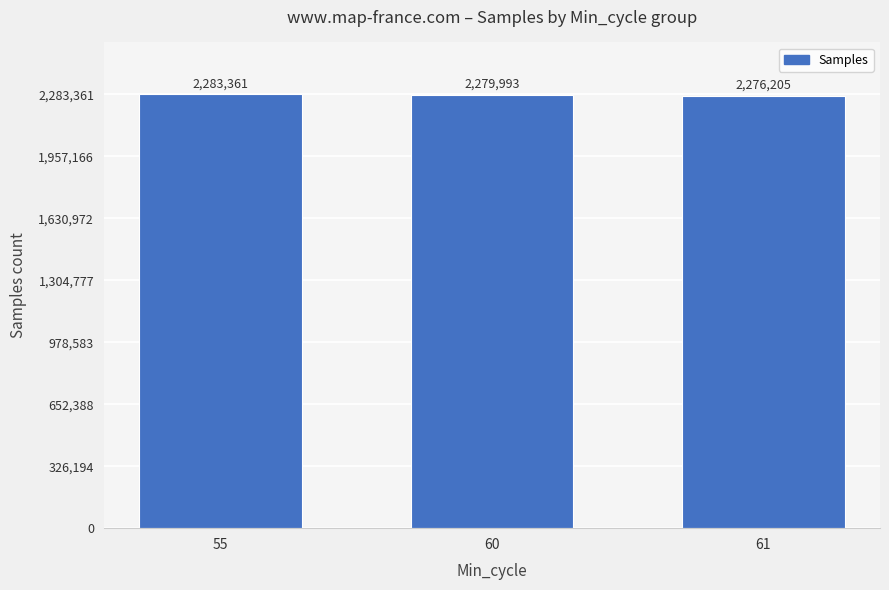

What is the difference between the maximum and minimum values?

7156